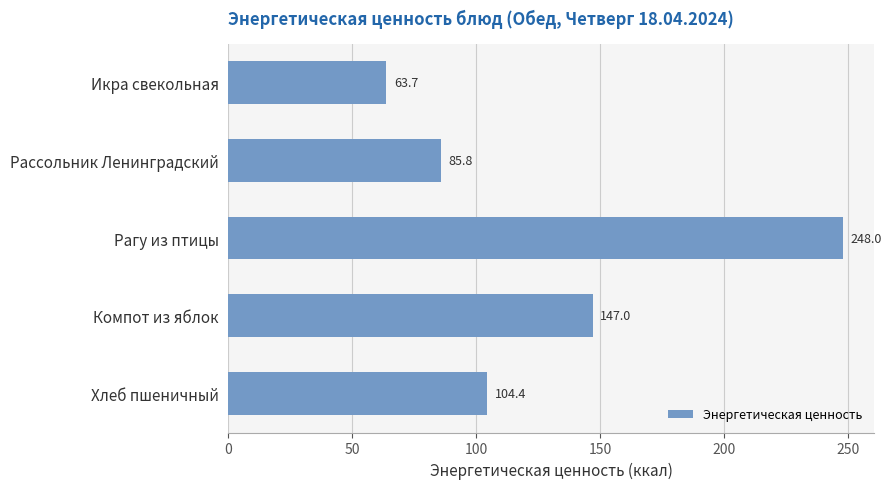

Rank the categories by value from highest to lowest.

Рагу из птицы, Компот из яблок, Хлеб пшеничный, Рассольник Ленинградский, Икра свекольная